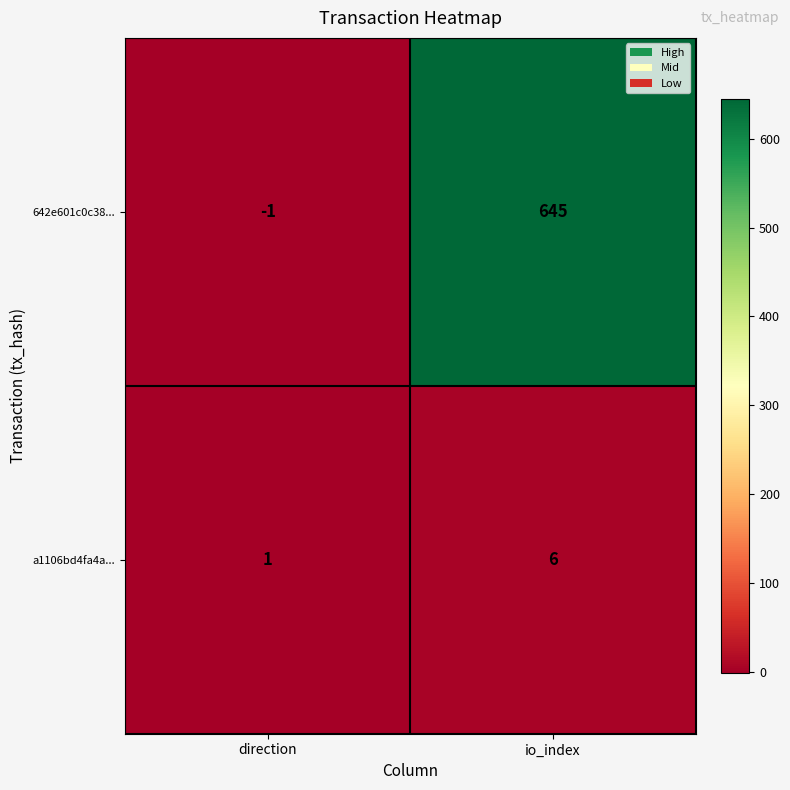

Is it true that 642e601c0c38... equals 645 at io_index?

True